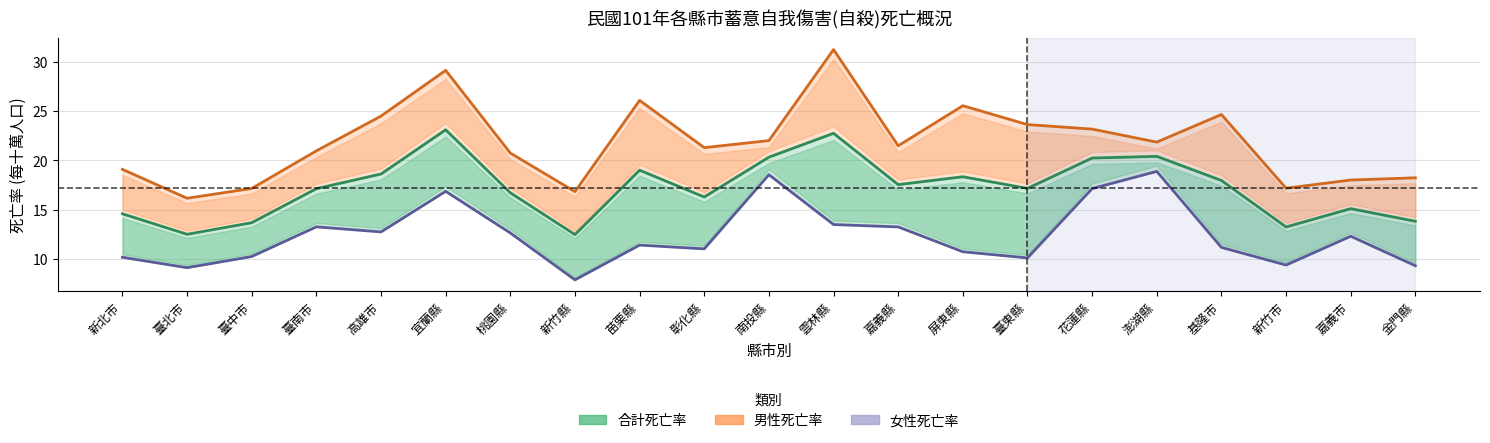

List the labels in order of 男性死亡率 value, largest first.

雲林縣, 宜蘭縣, 苗栗縣, 屏東縣, 基隆市, 高雄市, 臺東縣, 花蓮縣, 南投縣, 澎湖縣, 嘉義縣, 彰化縣, 臺南市, 桃園縣, 新北市, 金門縣, 嘉義市, 新竹市, 臺中市, 新竹縣, 臺北市